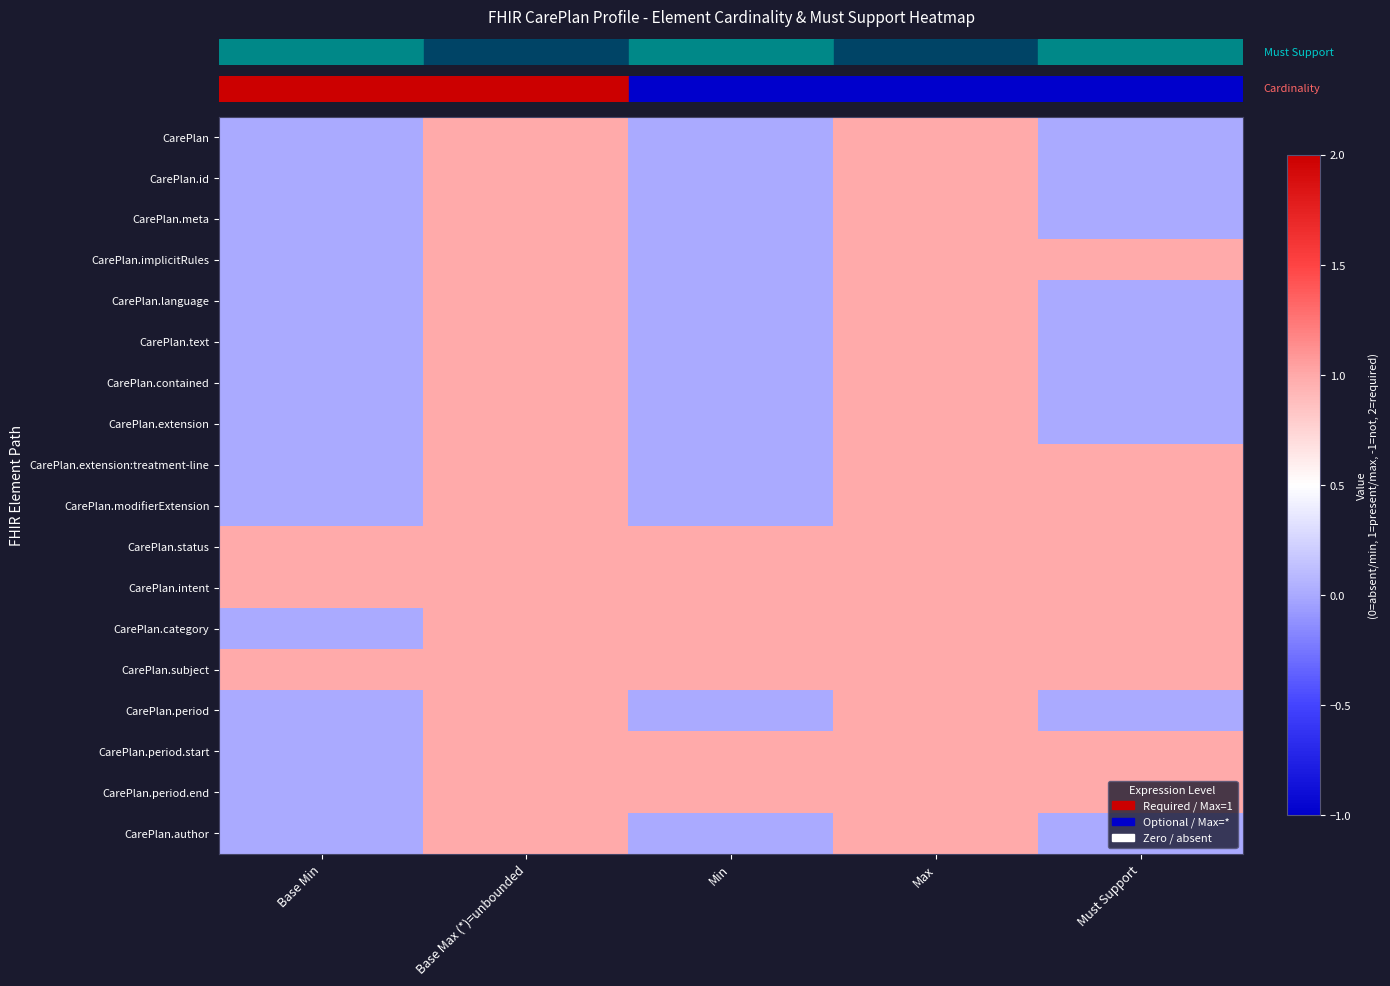

What is the greatest value displayed?

1